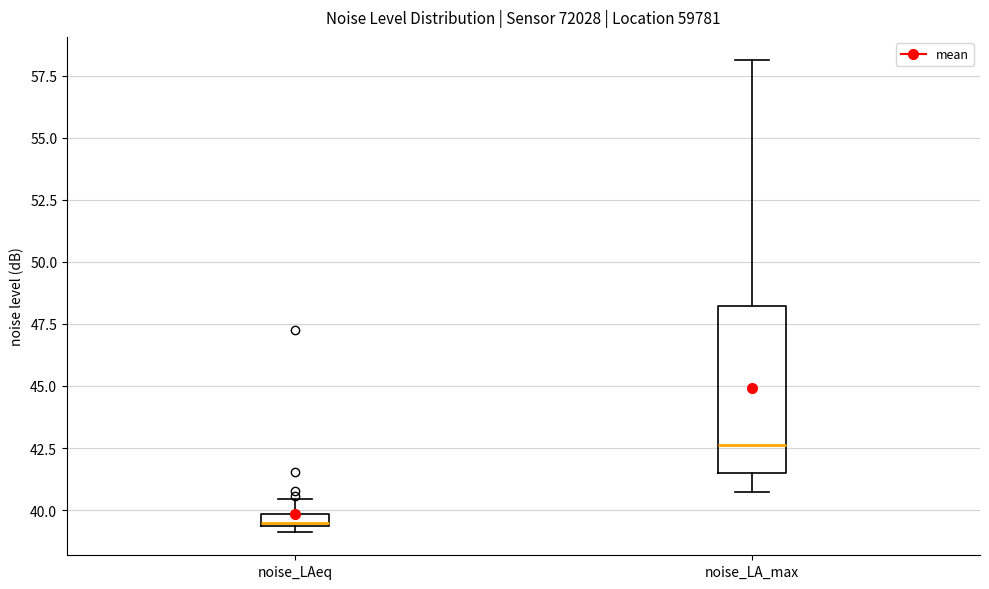

Comparing the boxes themselves (not the whiskers), which one is the tallest?

noise_LA_max